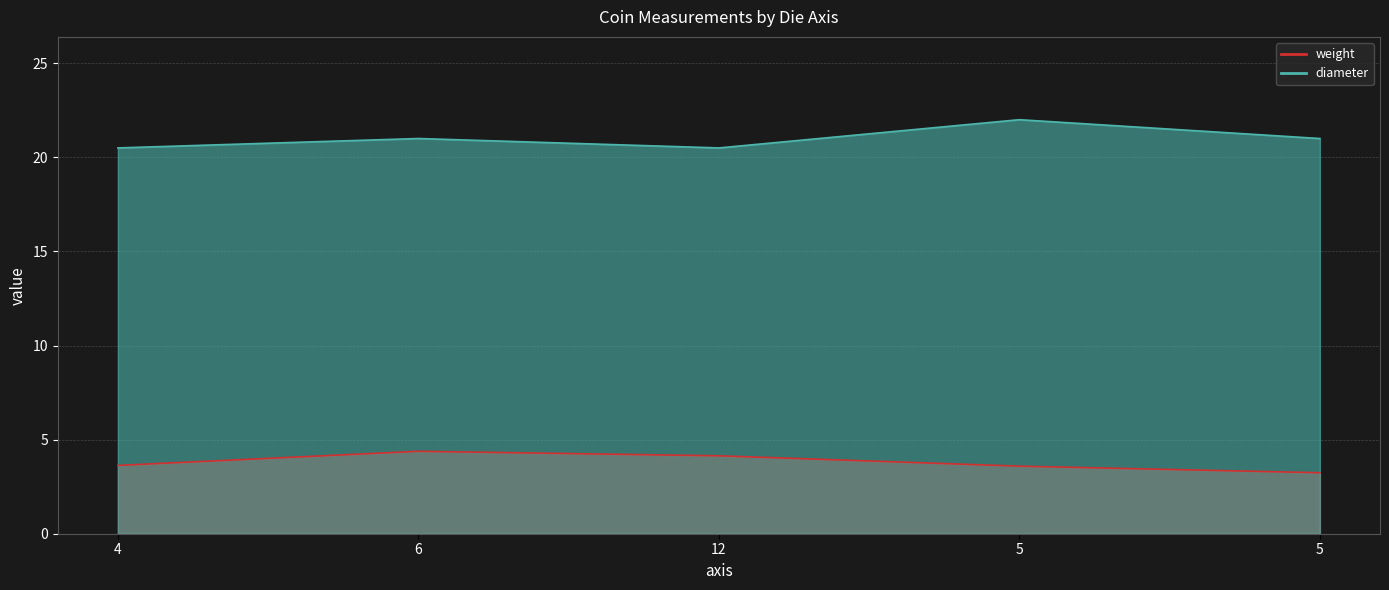

What is the label of the 5th point from the right?

4